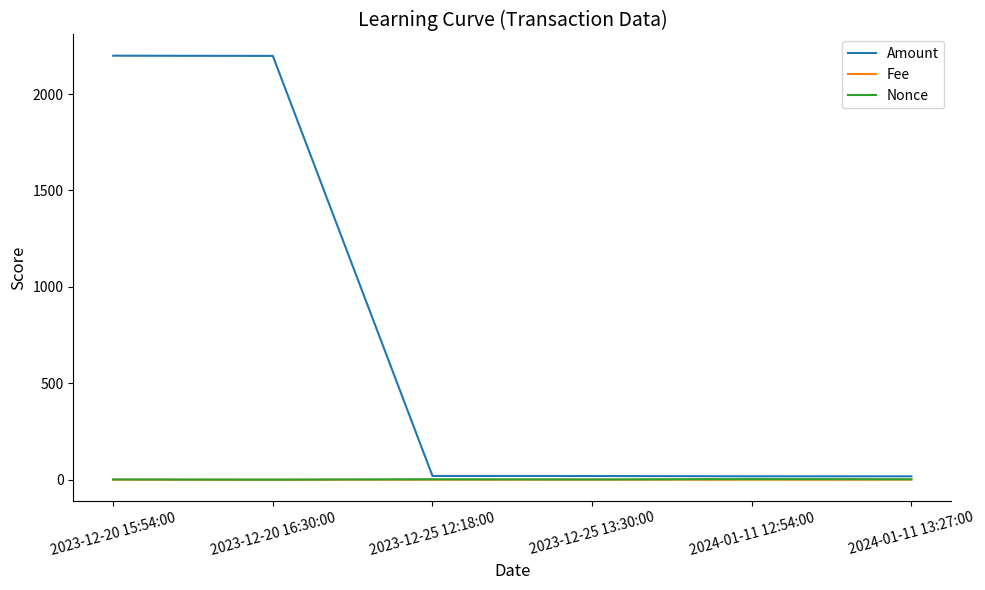

Which series has the largest total across all categories?

Amount